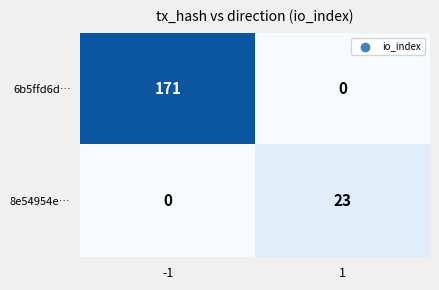

What is the spread (max minus min) of values at 1?

23